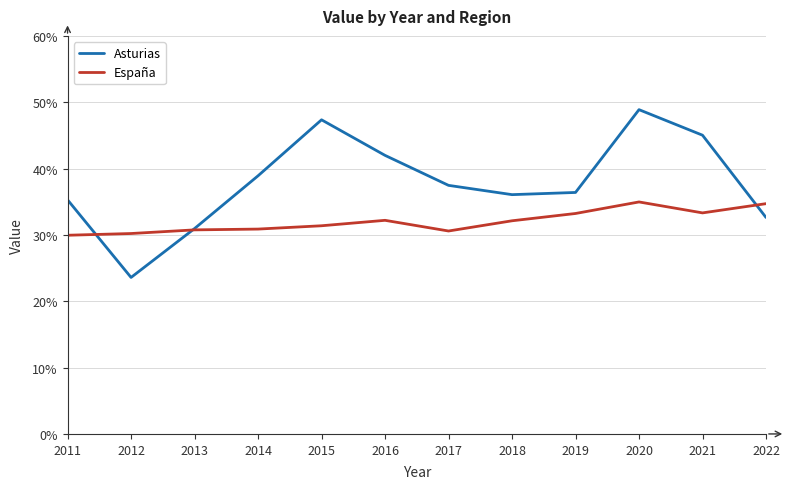

How many categories are shown in the chart?

12